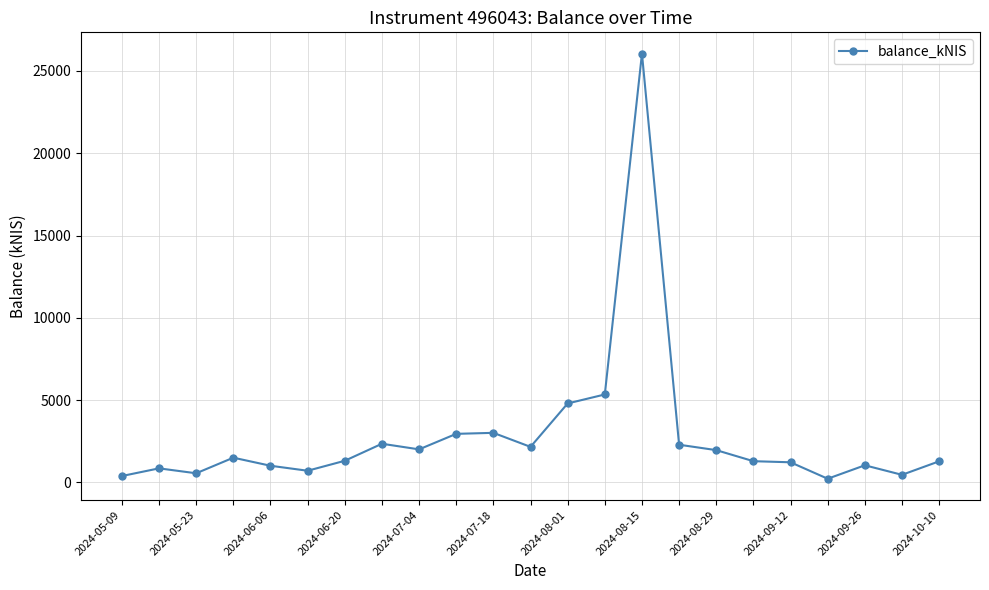

What is the value of the 23rd point from the left?

1287.1